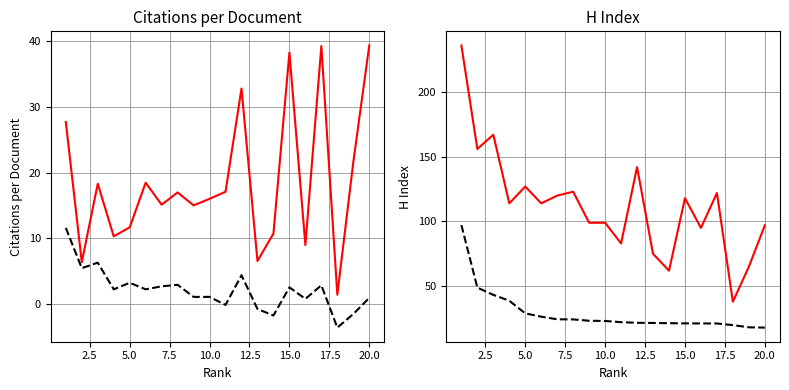

How many interior local valleys does the H index series have?

7